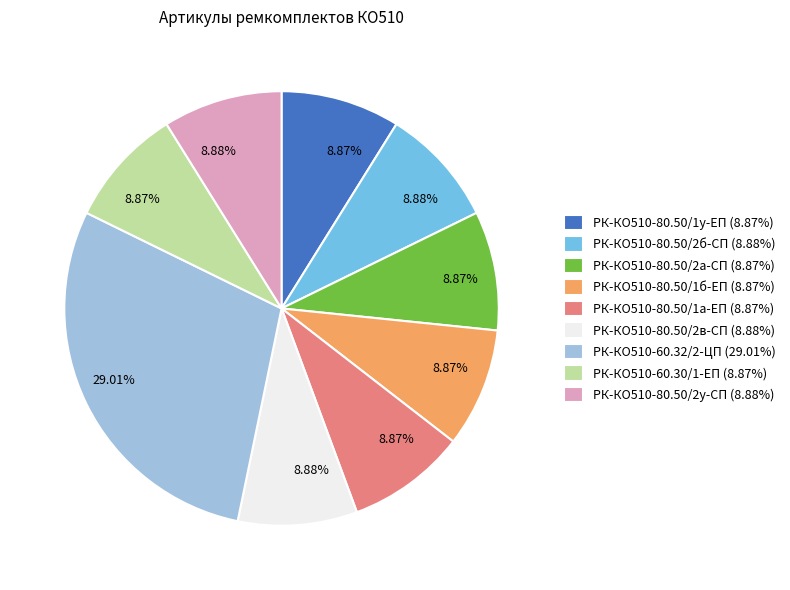

How many slices are in this pie chart?

9